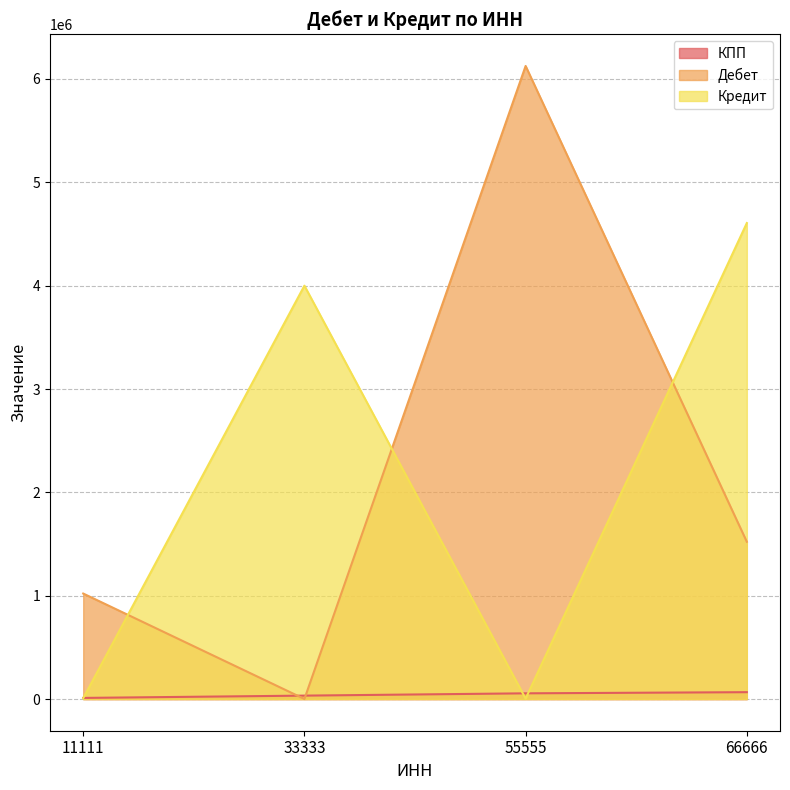

What is the total value across all series at 66666?

6194921